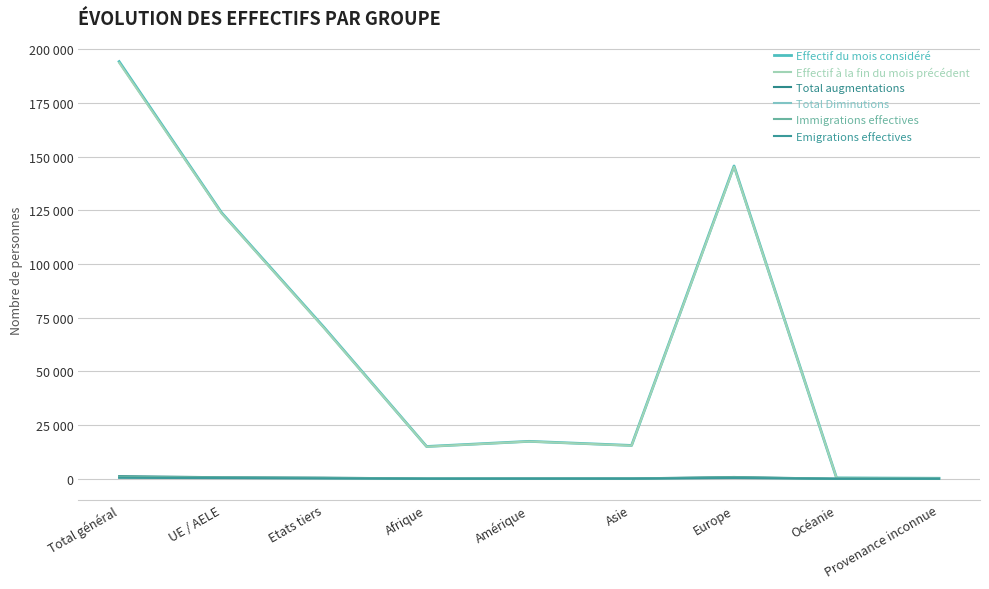

Does the chart have visible grid lines?

Yes